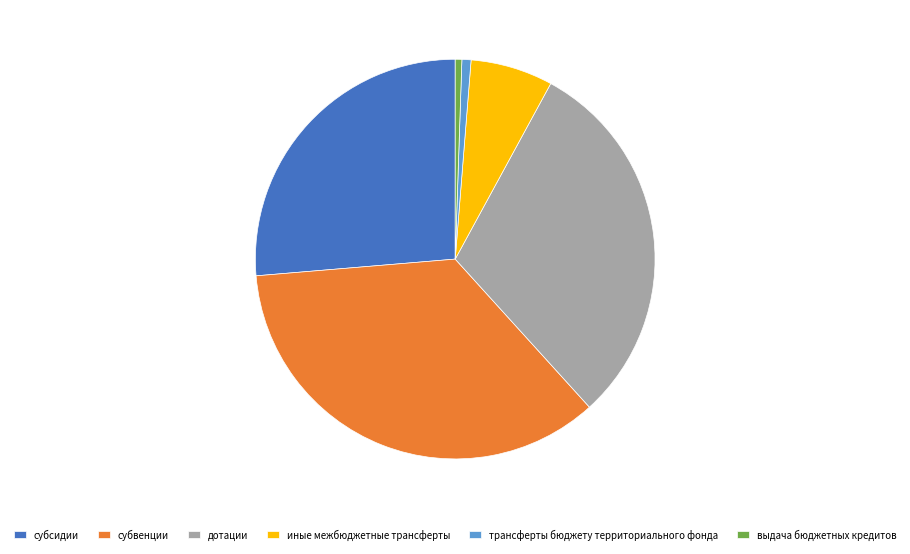

Approximately how many times larger is the value at дотации compared to субвенции?

0.9